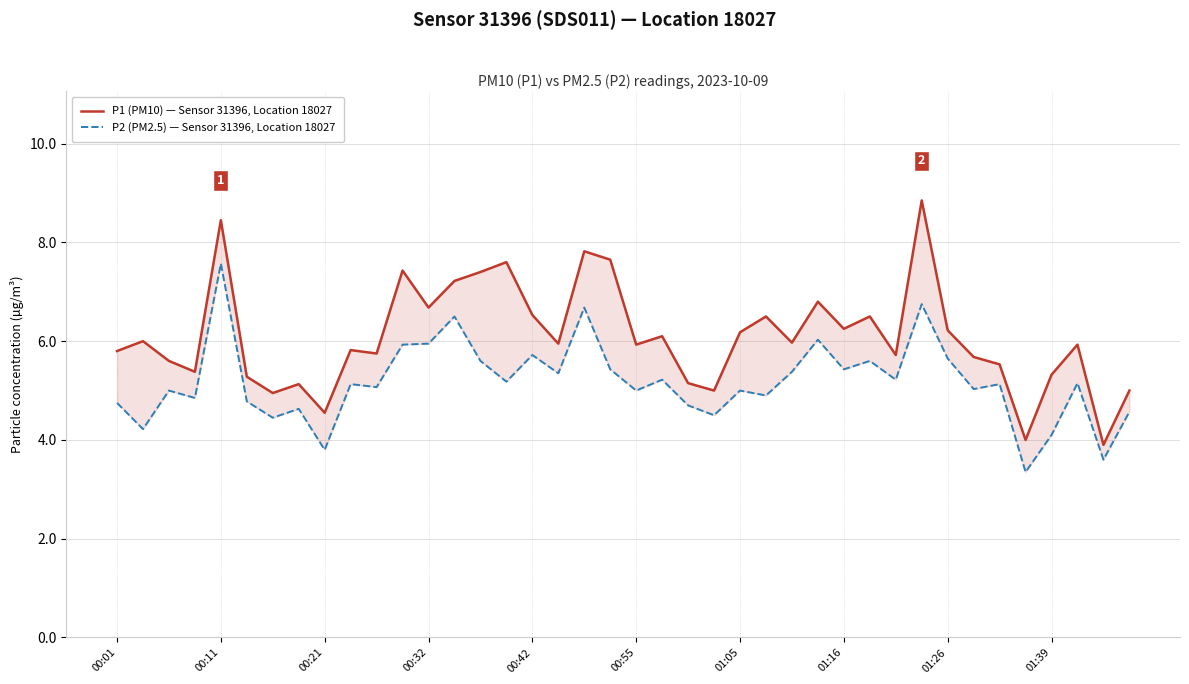

What is the sum of the P1 (PM10) — Sensor 31396, Location 18027 values at 39 and 33?

10.7